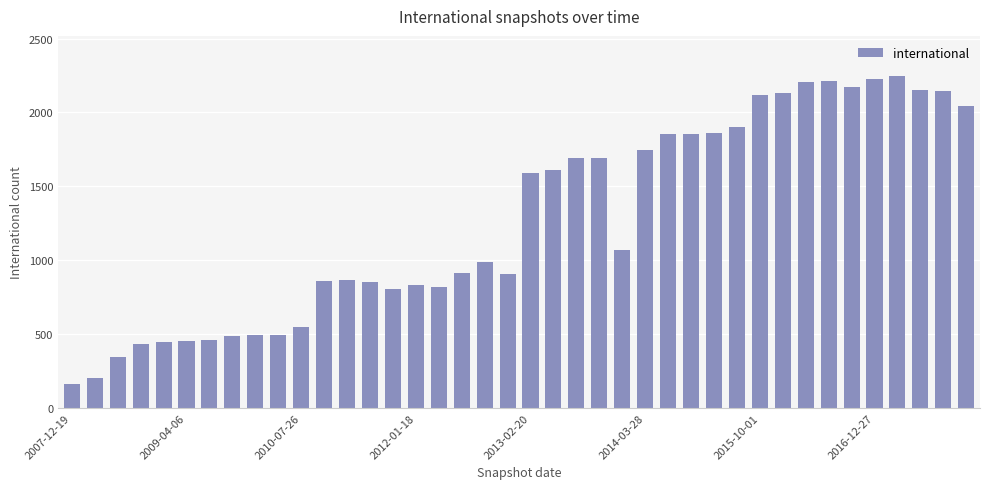

How many bars are there in total?

40